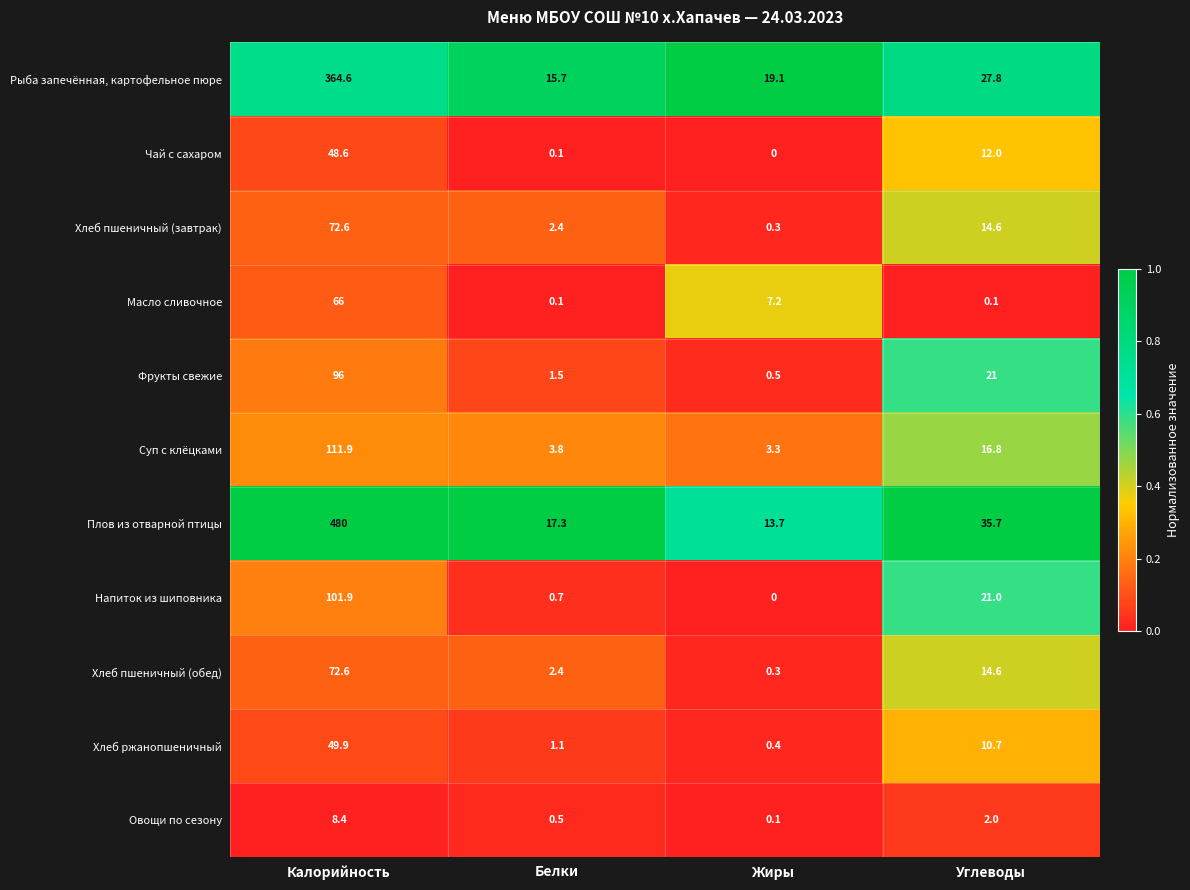

What is the sum of the Суп с клёцками values at Калорийность and Жиры?

115.2